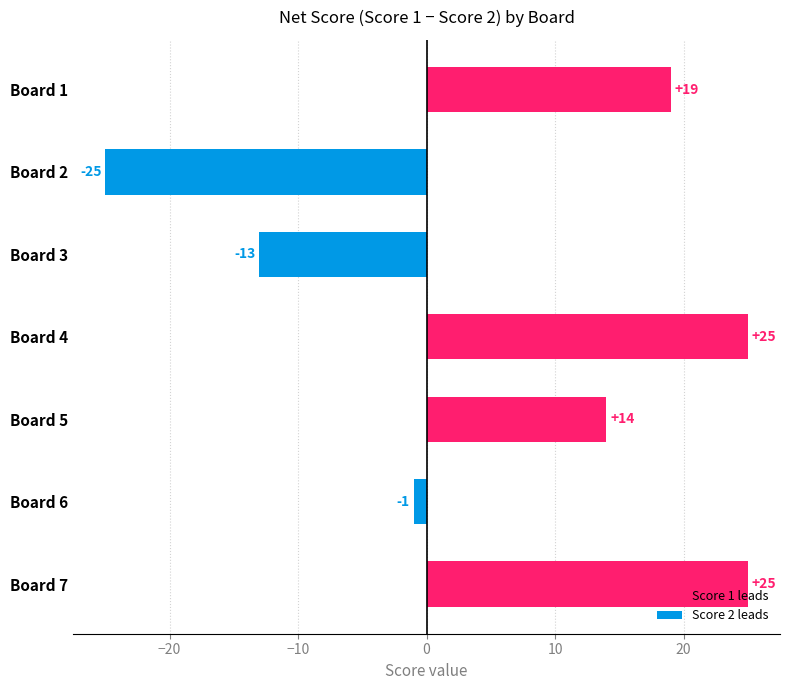

True or false: the data shows 42 at Board 4.

False